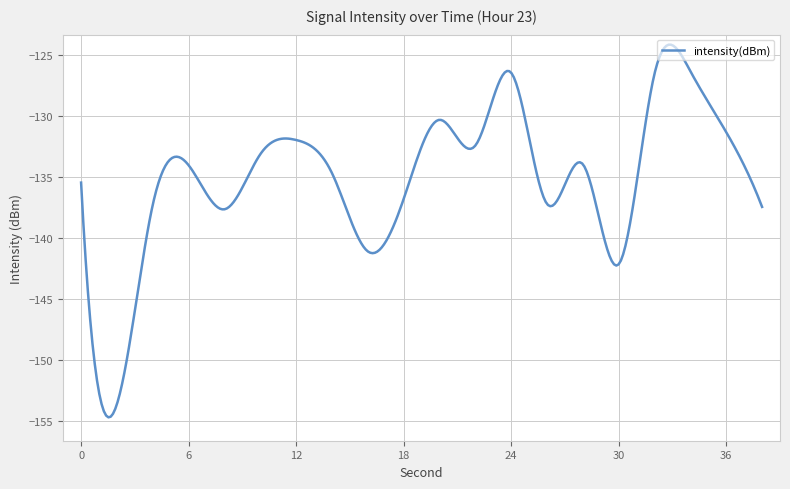

What is the maximum value shown in the chart?

-124.1